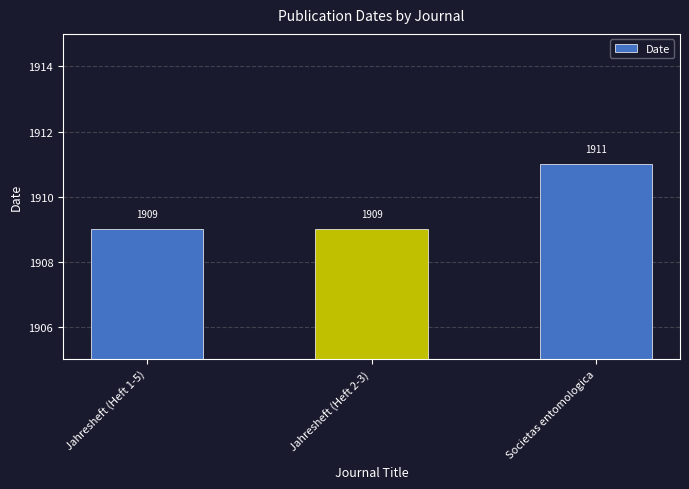

What is the maximum value shown in the chart?

1911